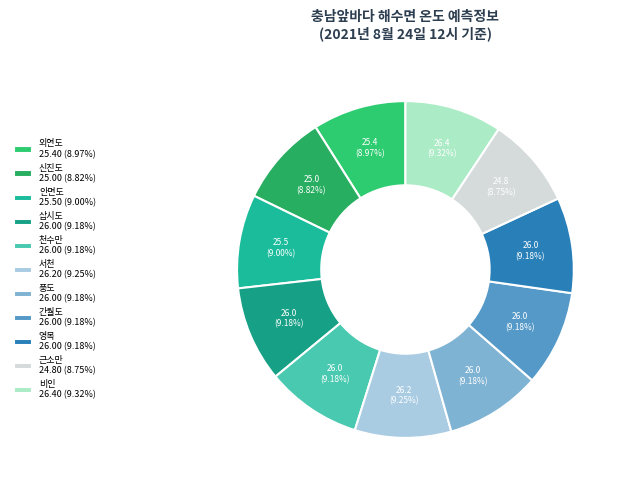

Count the number of slices in the pie.

11